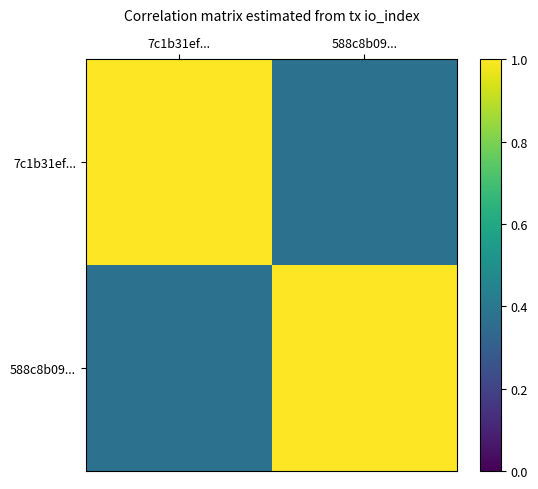

List the series in order of their peak value, lowest first.

7c1b31ef..., 588c8b09...